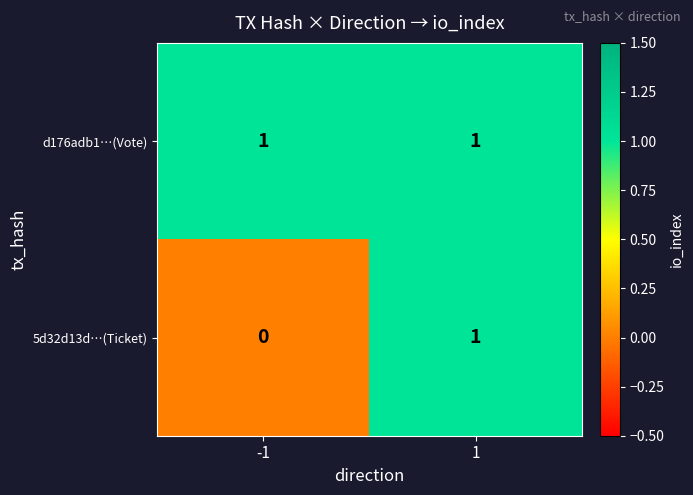

Reading left to right, extract all data points from this chart.

d176adb1…(Vote): 1	1
5d32d13d…(Ticket): 0	1